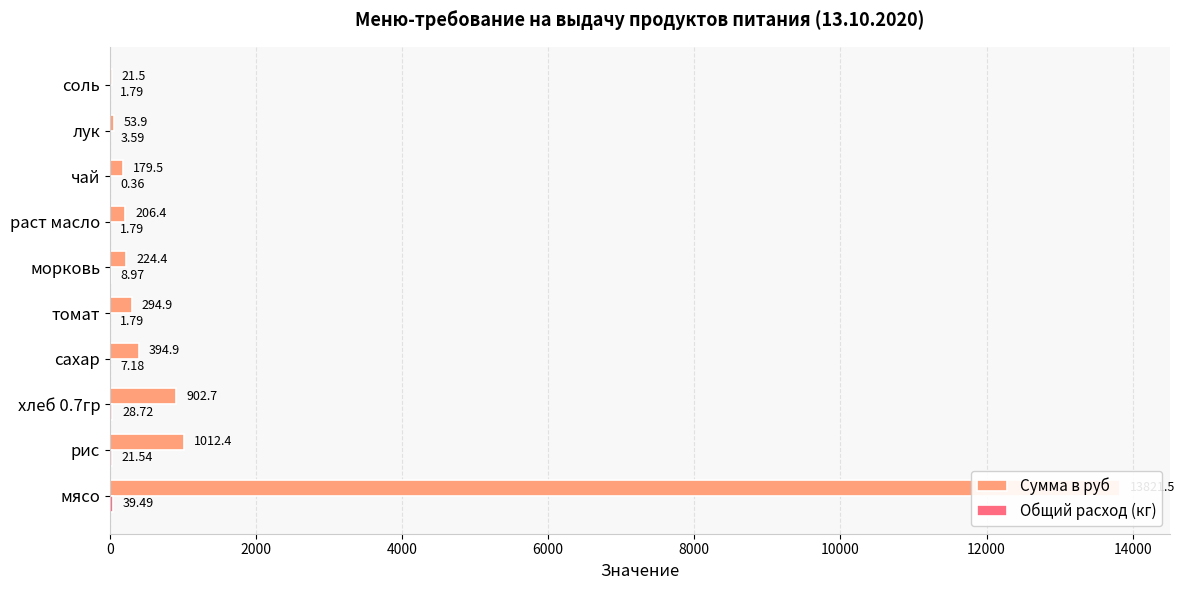

How many bars are there in total?

20